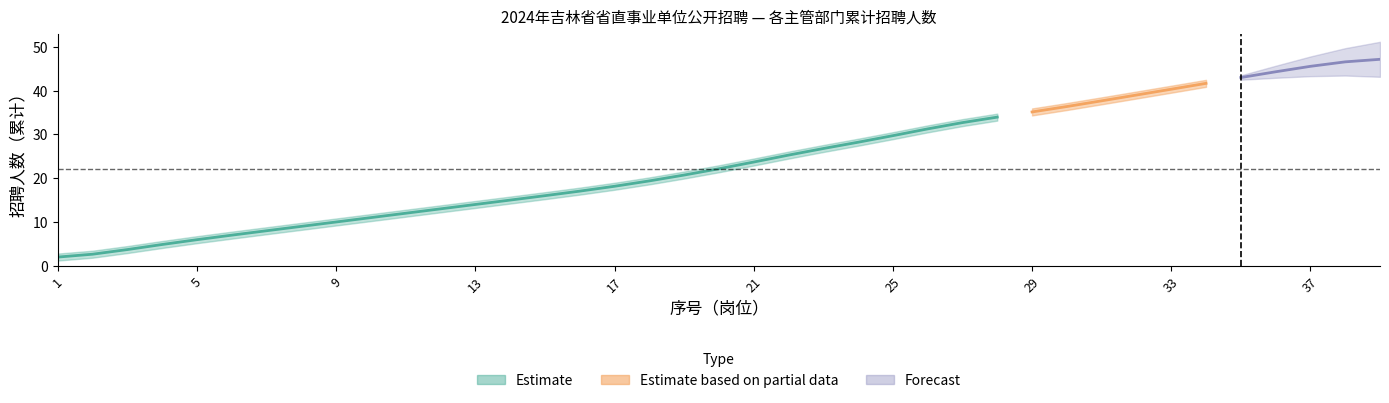

Does the chart display data point markers on the line(s)?

No